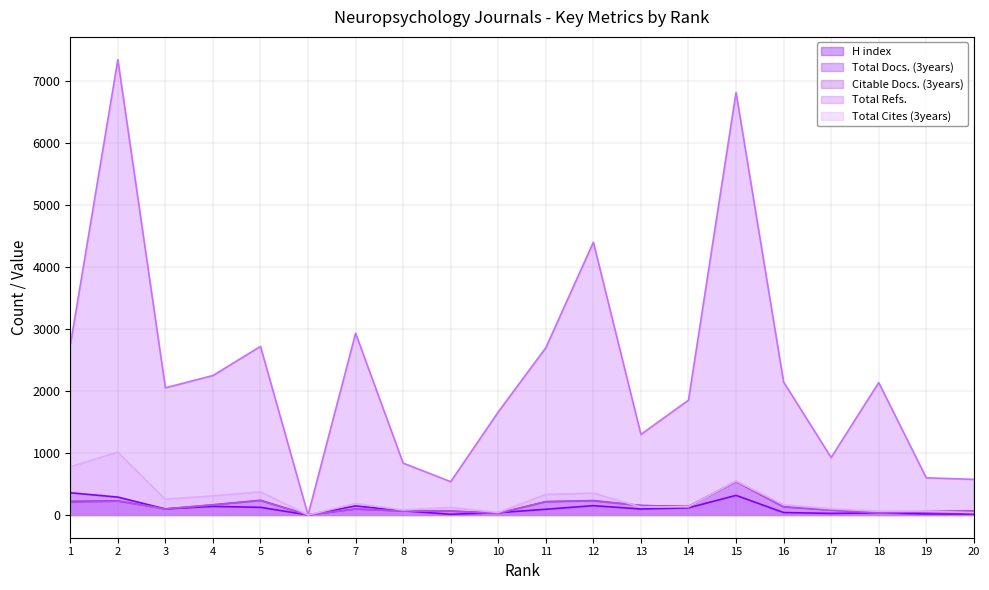

True or false: Total Docs. (3years) has a value of 329 at 5.

False